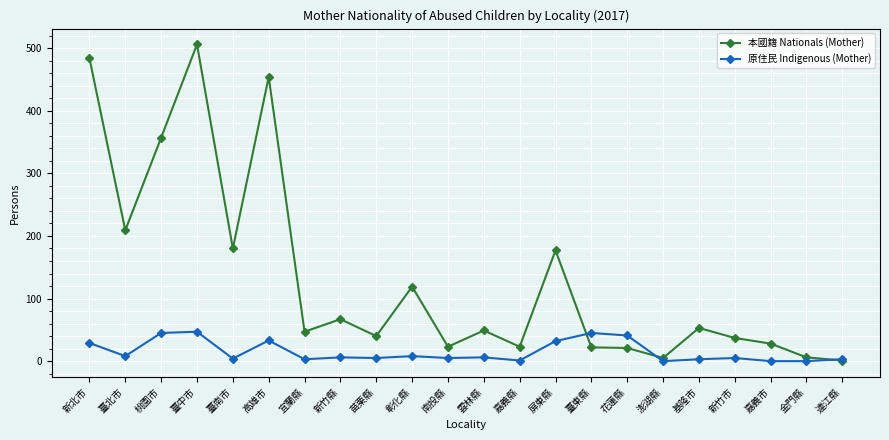

At which category does 原住民 Indigenous (Mother) reach its first local valley?

臺北市